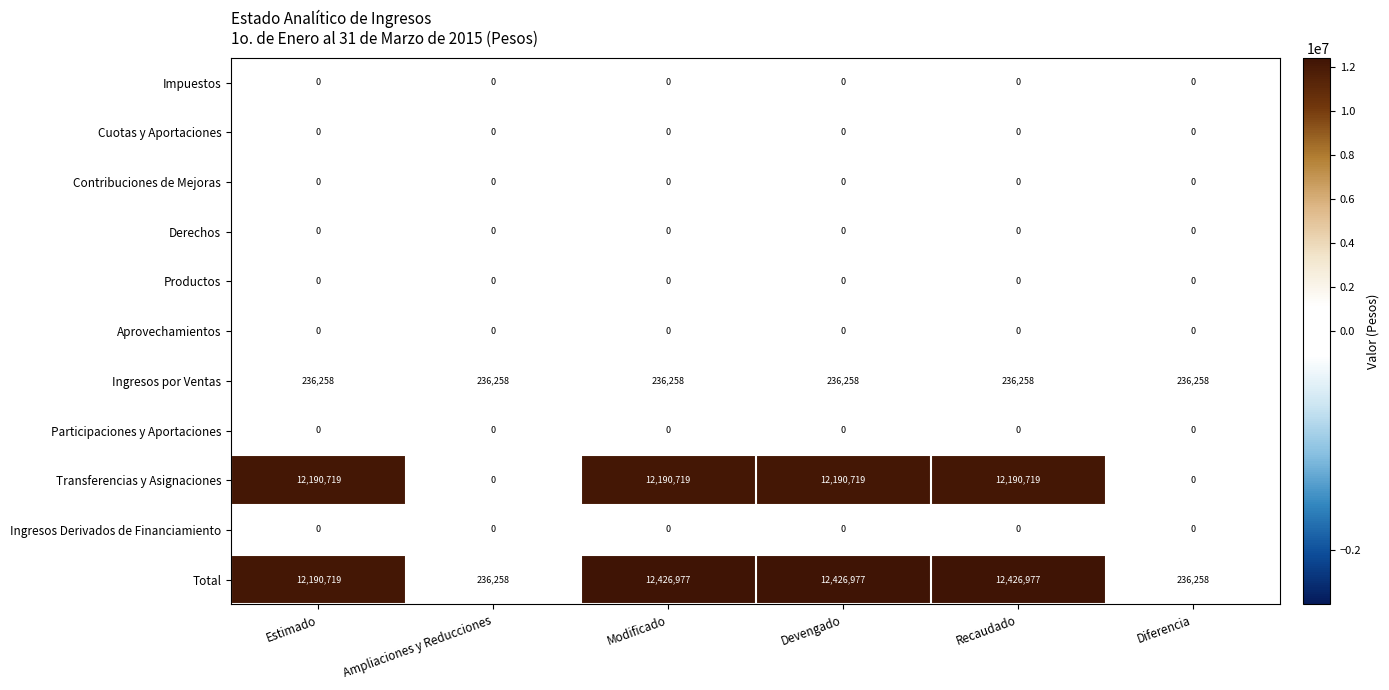

Is it true that Cuotas y Aportaciones equals 0 at Ampliaciones y Reducciones?

True